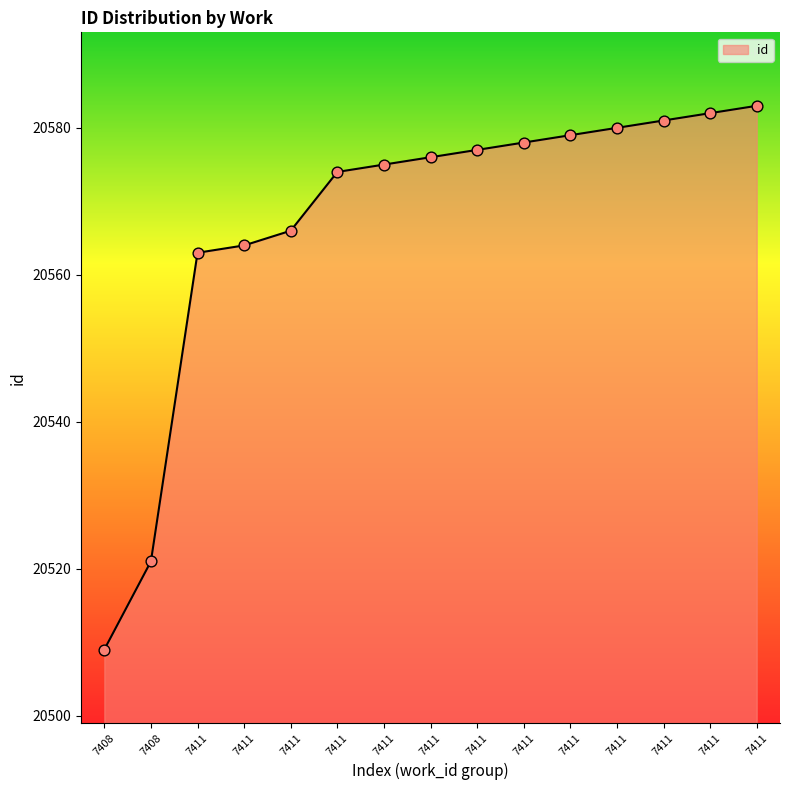

Which has a higher value, 7411 or 7408?

7411